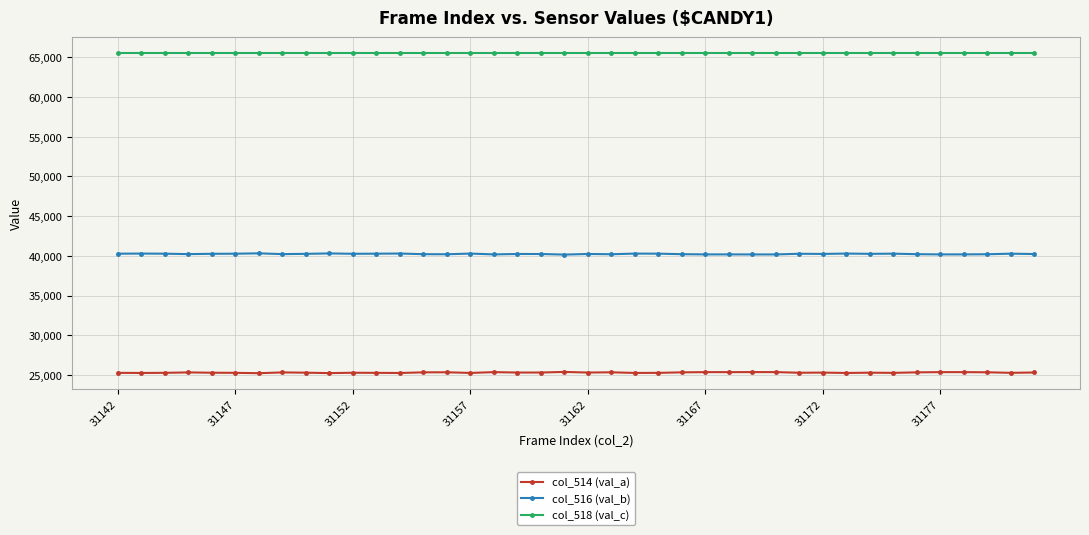

List the series in order of their overall mean, highest first.

col_518 (val_c), col_516 (val_b), col_514 (val_a)